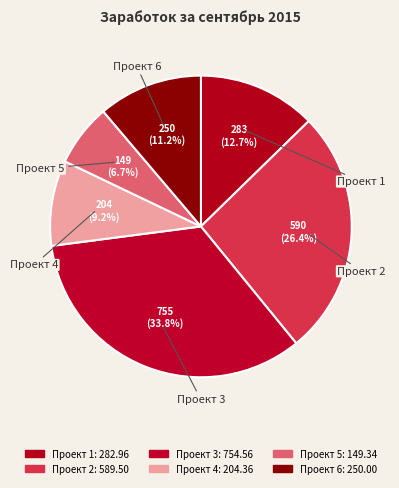

True or false: Проект 6 accounts for 11% of the total.

True